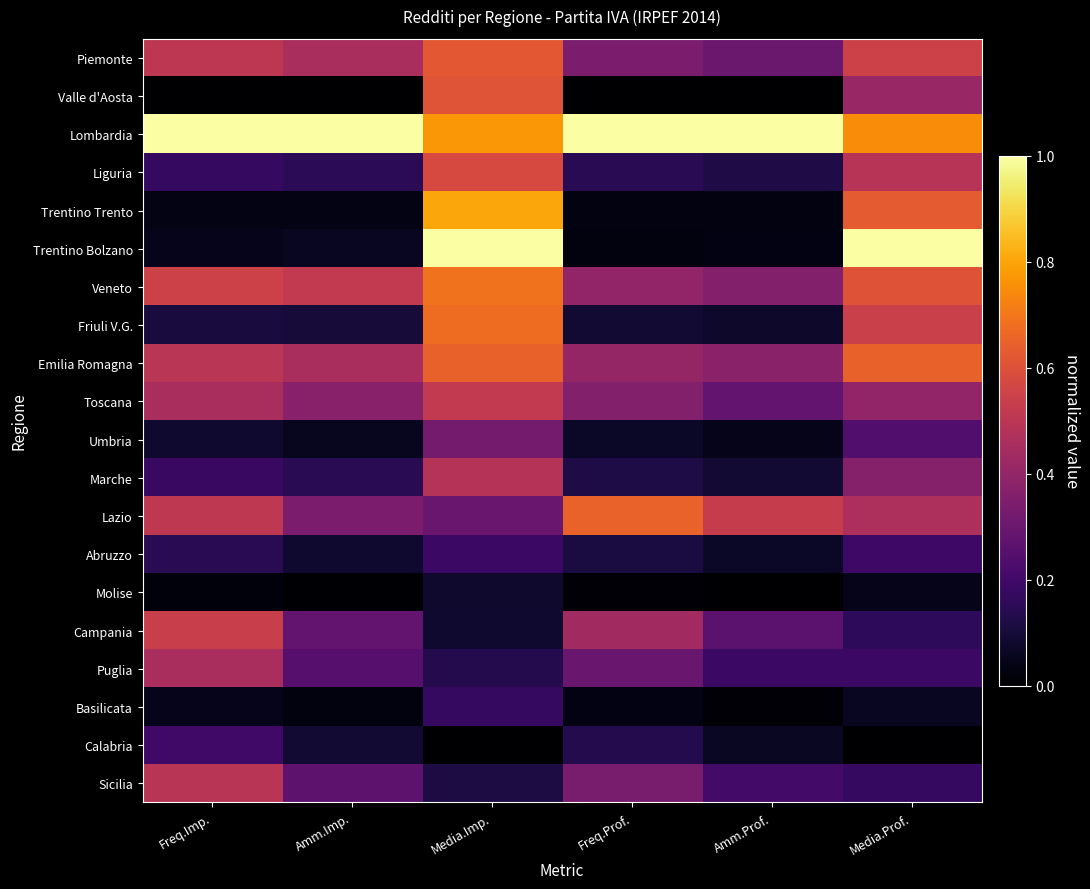

Which series has the widest spread of values?

Trentino Bolzano